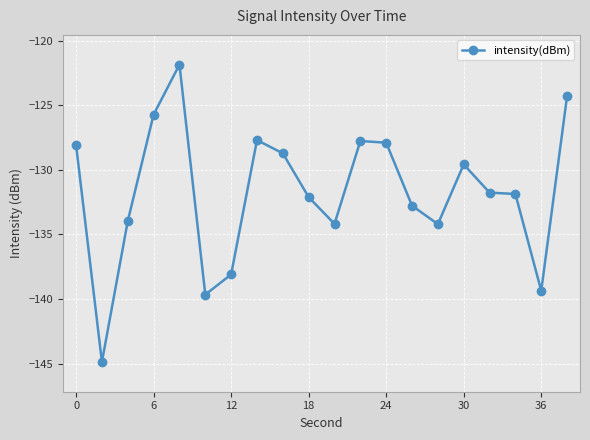

How many lines are shown in the chart?

1